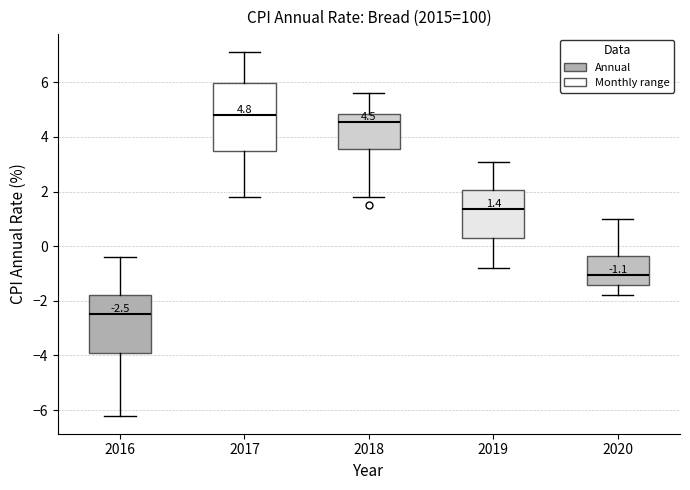

Comparing the boxes themselves (not the whiskers), which one is the tallest?

2017